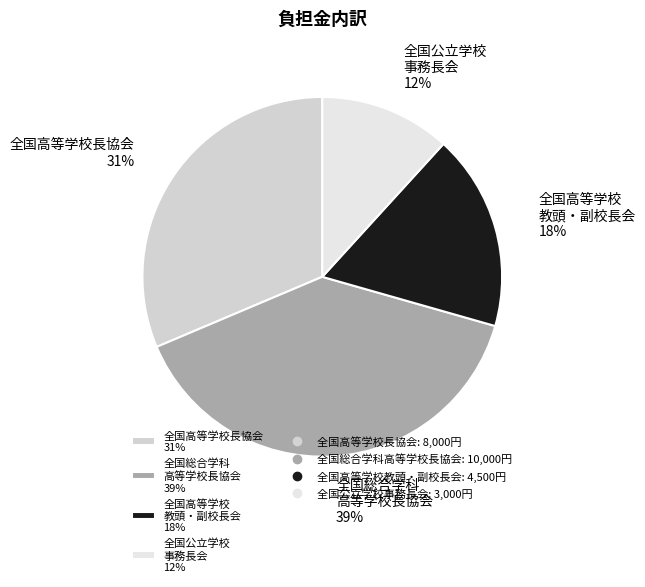

Which category has the smallest portion of the pie?

全国公立学校 事務長会 12%